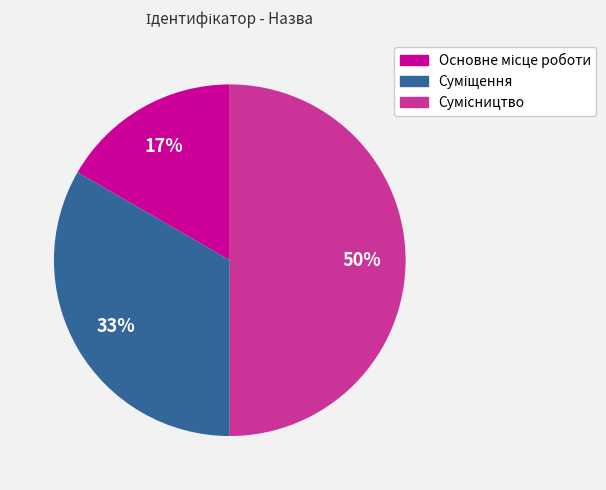

To the nearest percent, what is the average slice percentage?

33%